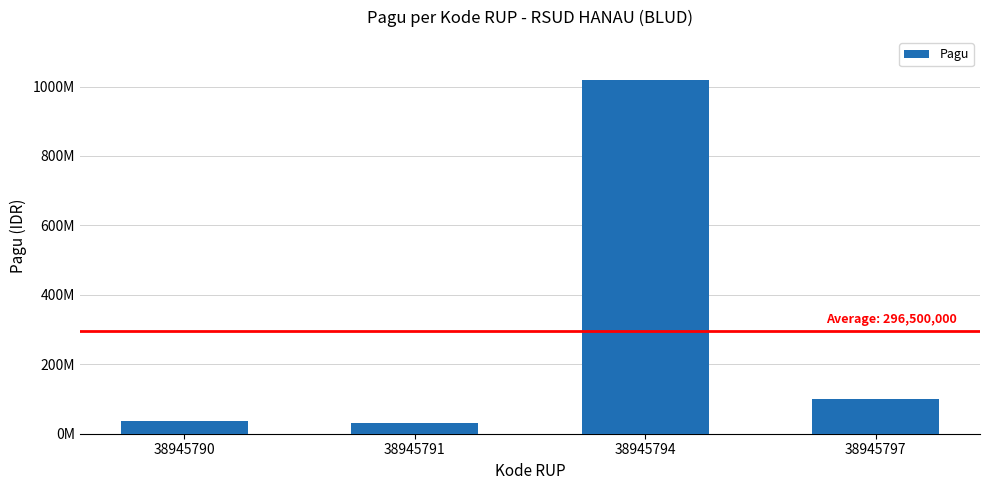

List the labels in order of value, largest first.

38945794, 38945797, 38945790, 38945791